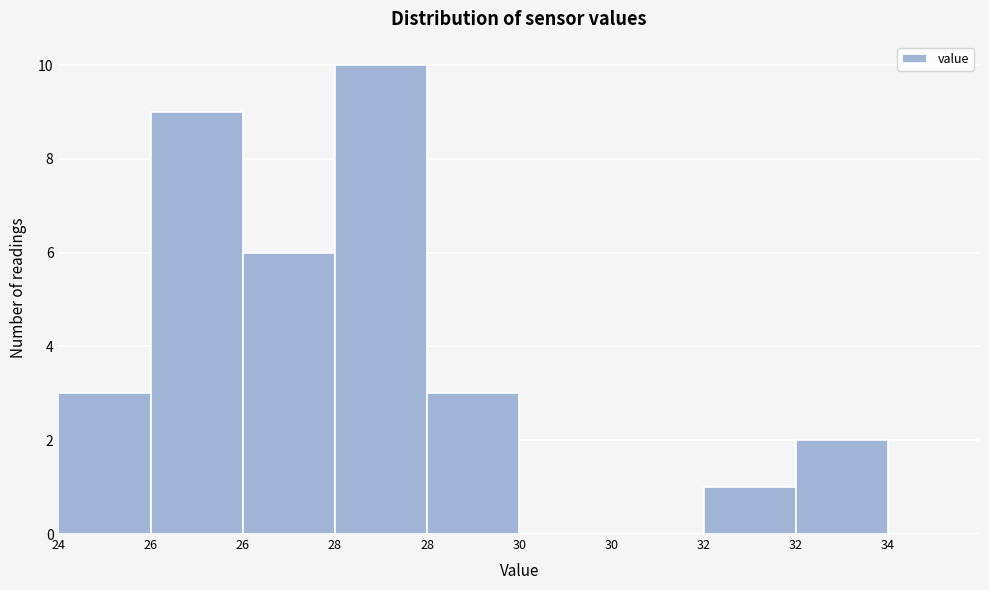

Count the number of categories in the chart.

9